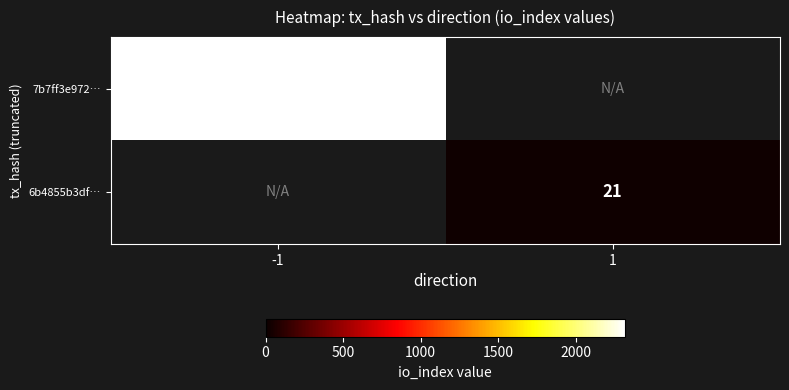

True or false: 7b7ff3e972… has a value of 1225 at -1.

False